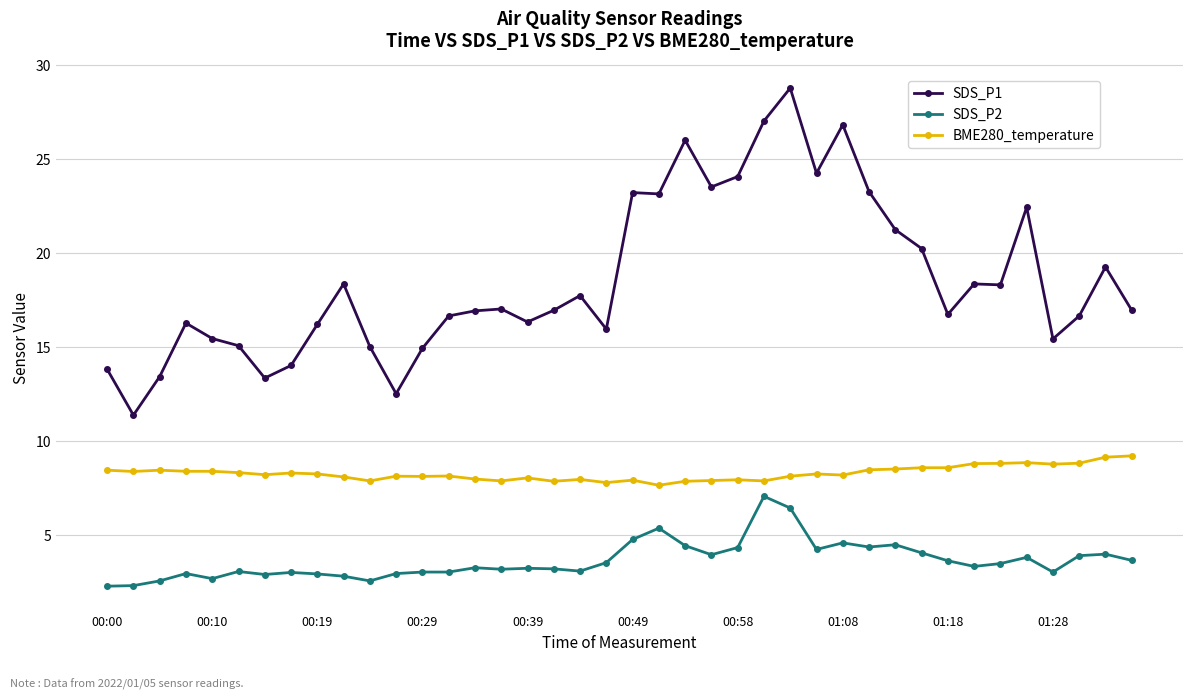

What is the greatest value displayed?

28.8